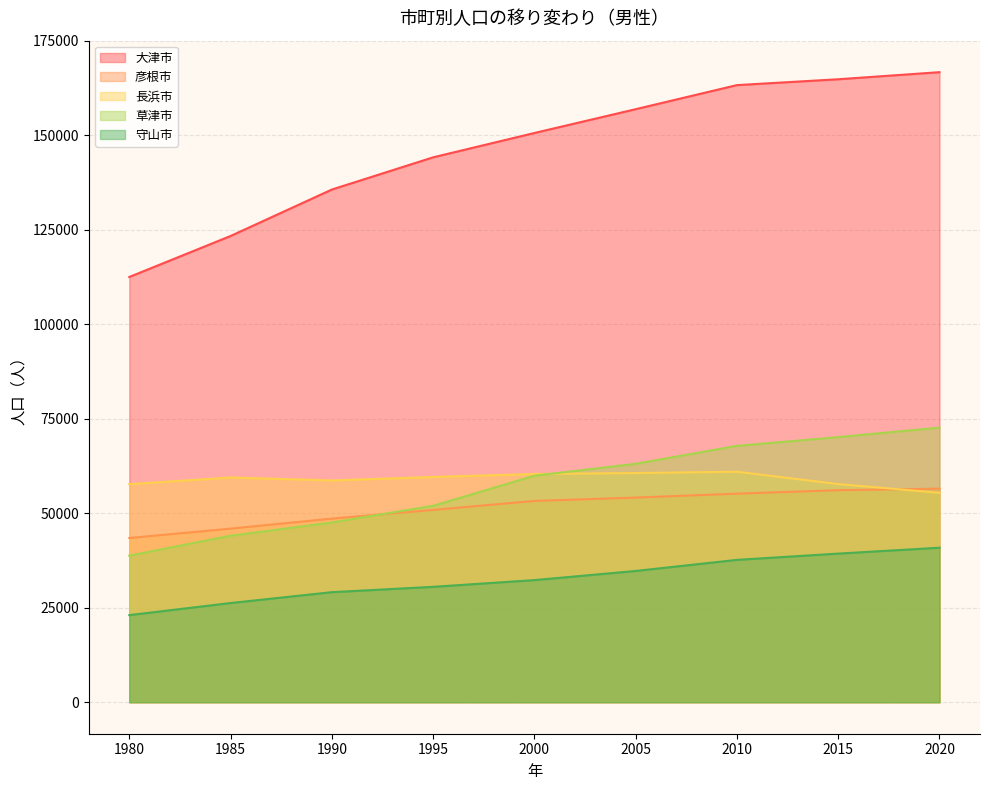

How many values in the 彦根市 series are below 53247?

4